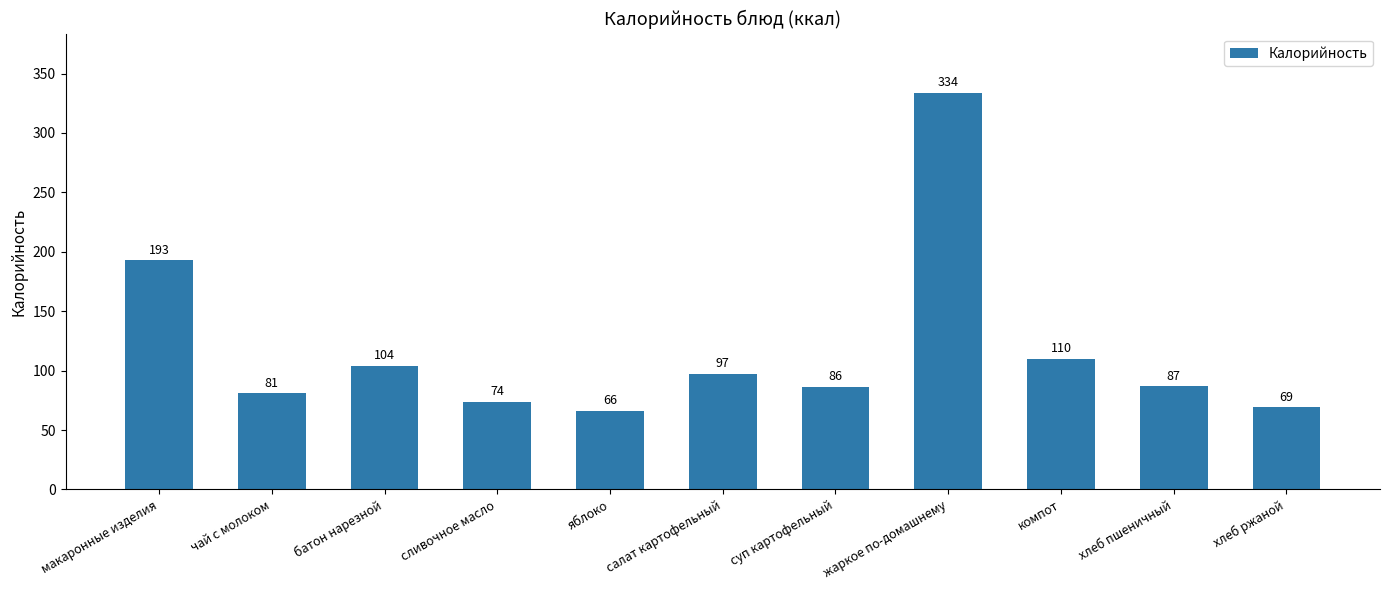

At which label does the data first exceed 87?

макаронные изделия